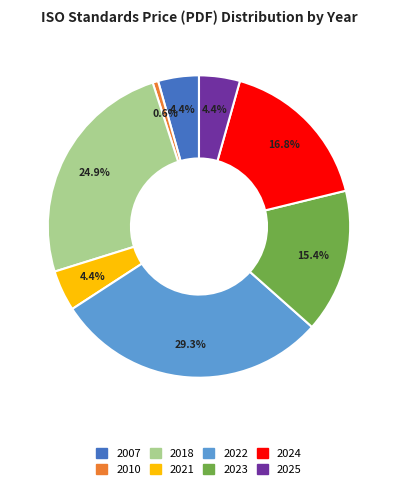

To the nearest percent, what is the average slice percentage?

12%